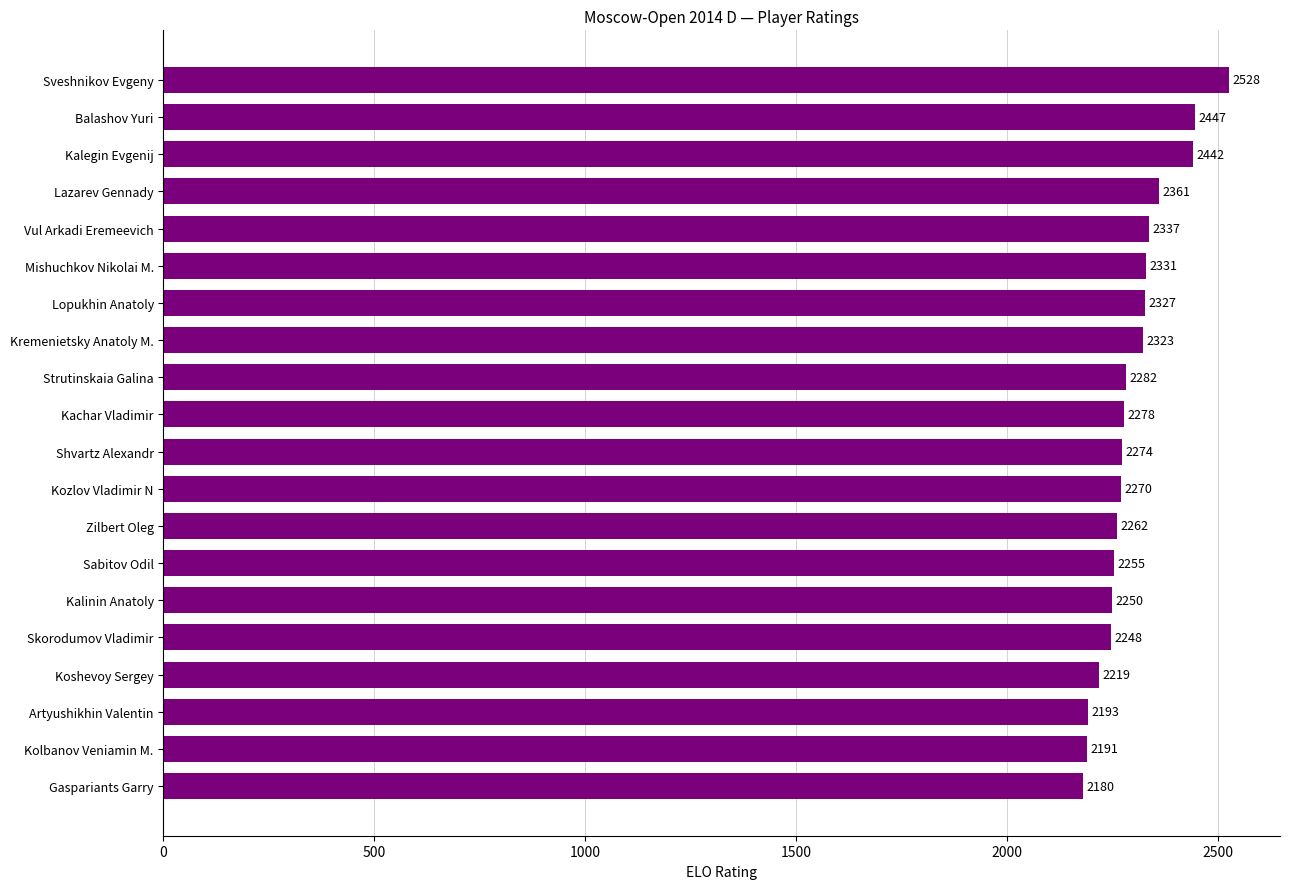

How many values are below 2278?

10